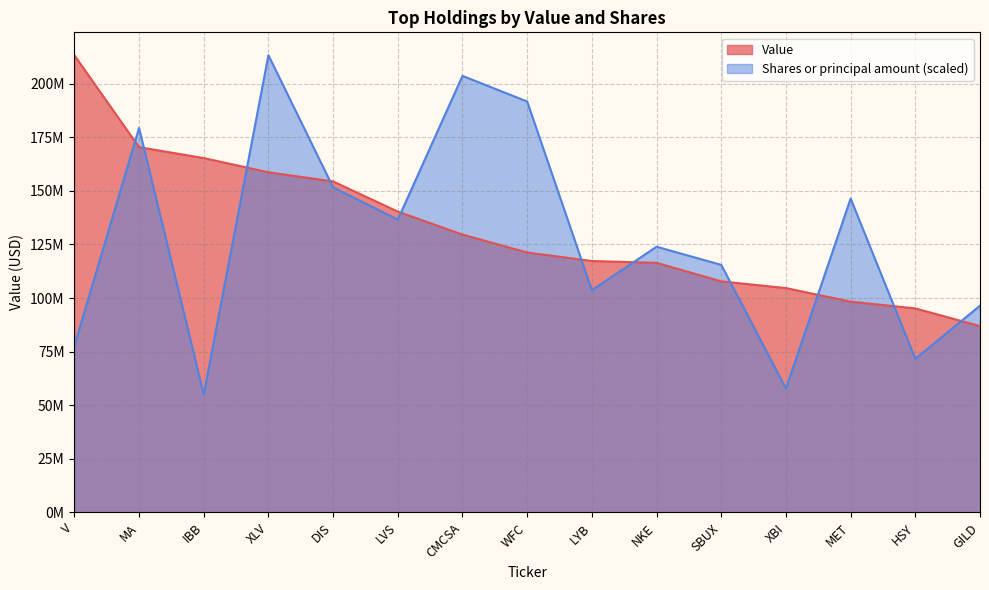

Which series has the largest range (max minus min)?

Shares or principal amount (scaled)